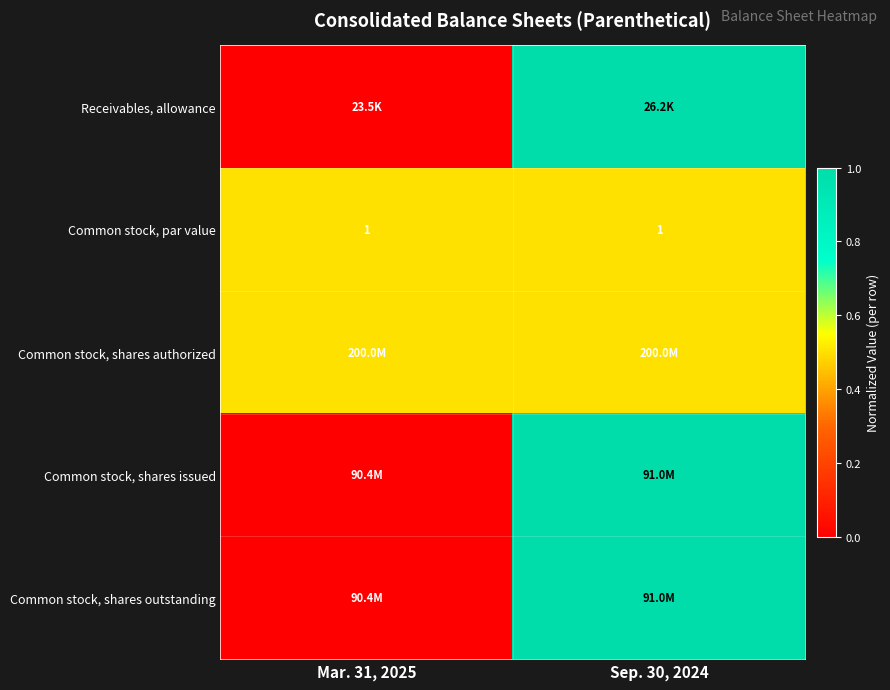

Is it true that Common stock, par value equals 0.2 at Sep. 30, 2024?

False